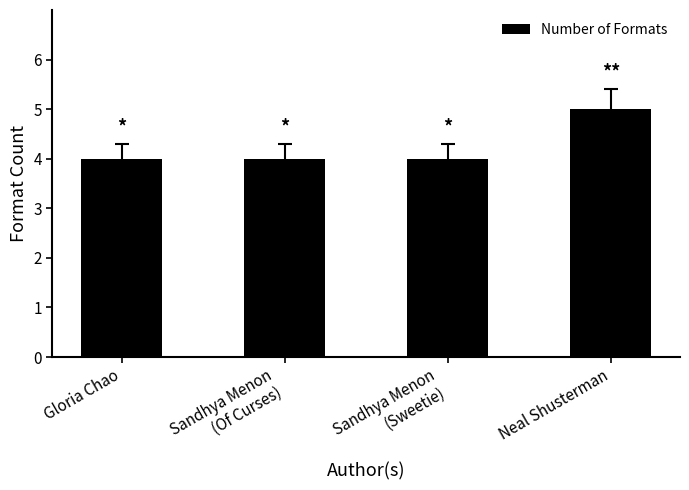

What is the approximate value at Gloria Chao?

4